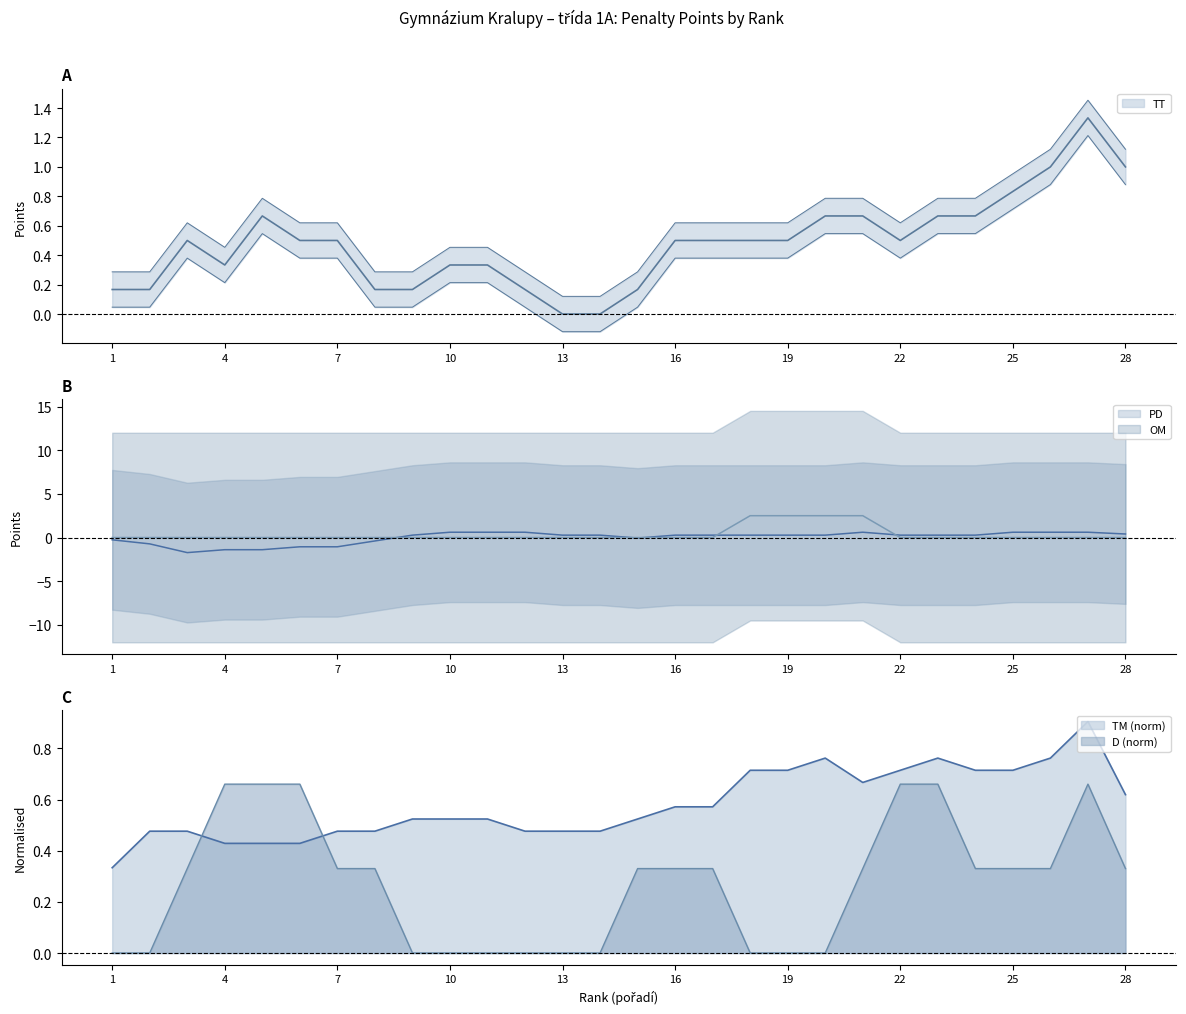

The value of PD at 28 is 5. True or false?

False